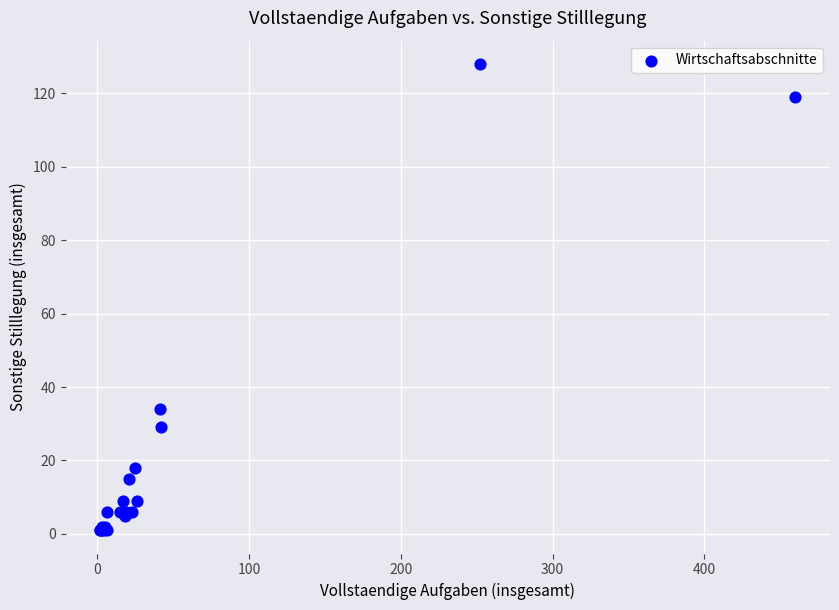

What Y value in the scatter plot is closest to 64?

34